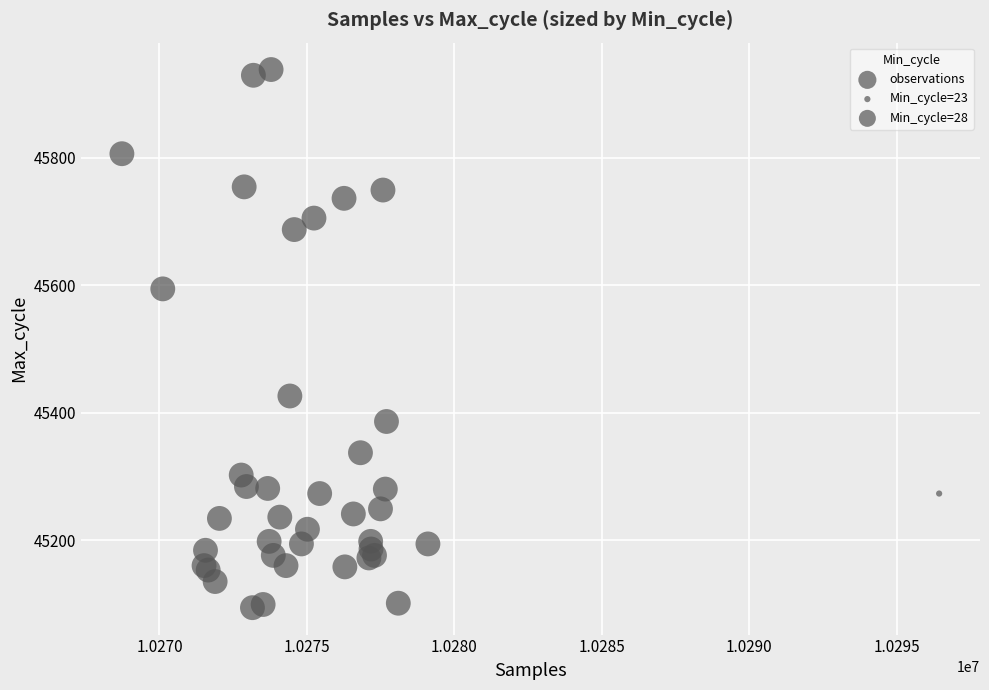

What Y value in the scatter plot is closest to 45516?

45594